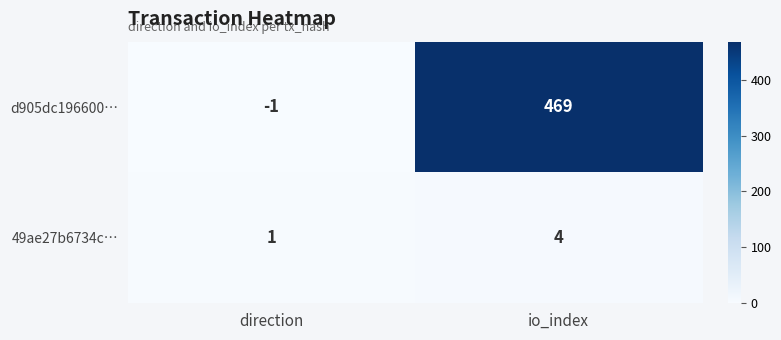

Which series has the largest total across all categories?

d905dc196600…